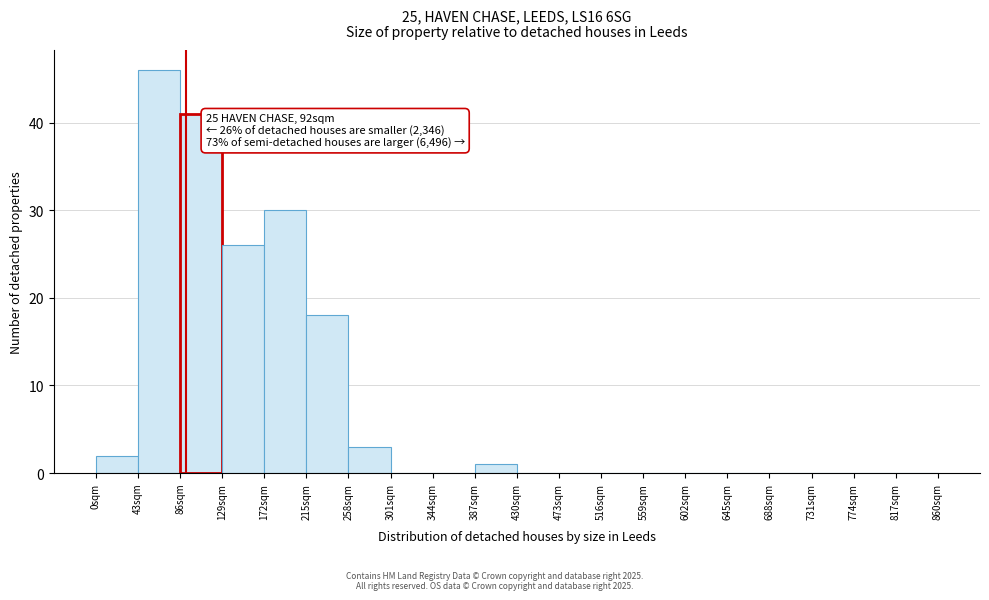

Reading right to left, transcribe all the data shown in this chart.

817sqm=0	774sqm=0	731sqm=0	688sqm=0	645sqm=0	602sqm=0	559sqm=0	516sqm=0	473sqm=0	430sqm=0	387sqm=1	344sqm=0	301sqm=0	258sqm=3	215sqm=18	172sqm=30	129sqm=26	86sqm=41	43sqm=46	0sqm=2